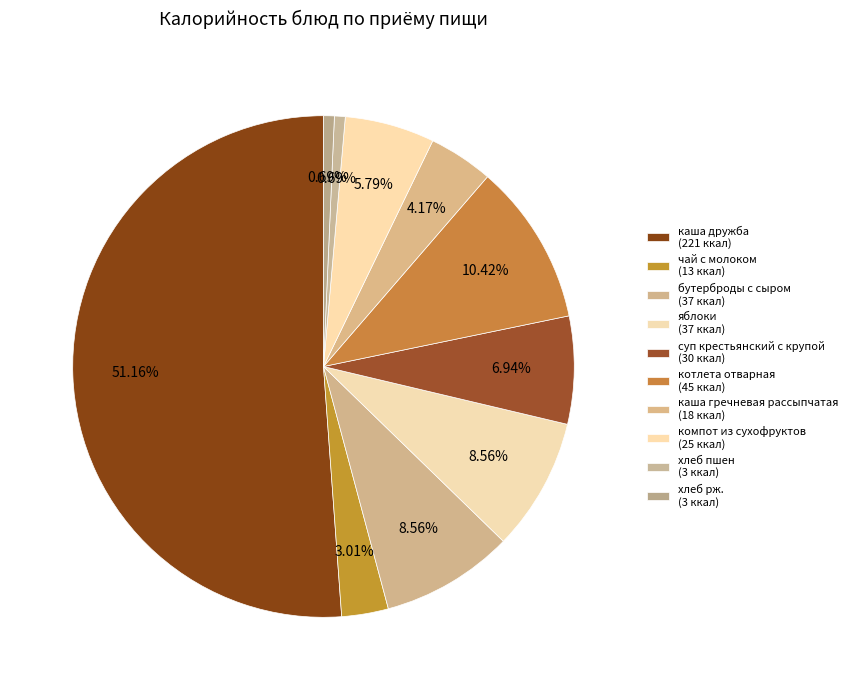

To the nearest percent, what percentage of the pie is суп крестьянский с крупой?

7%